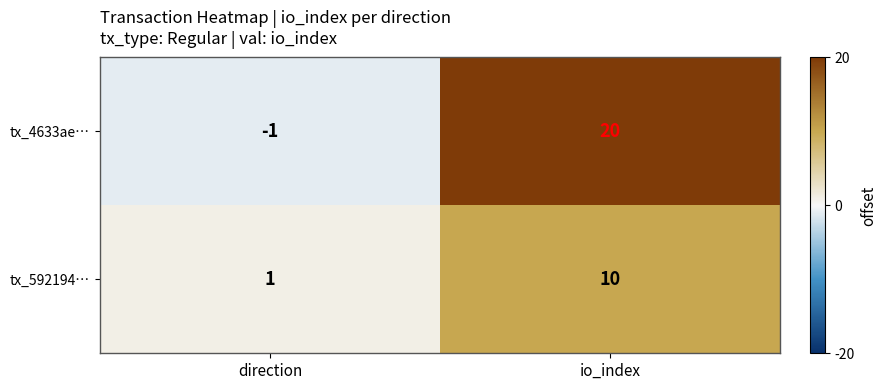

What is the sum of all tx_592194… values?

11